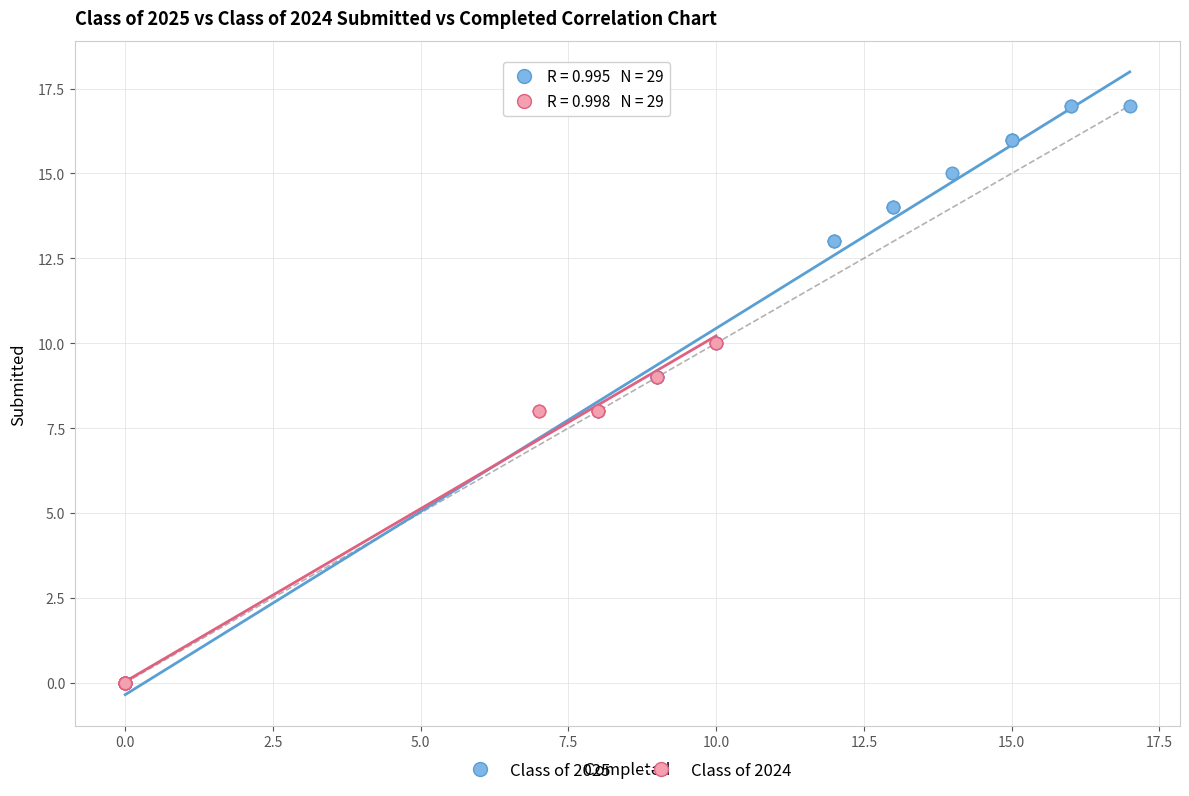

Which series contains the highest Y value?

Class of 2025